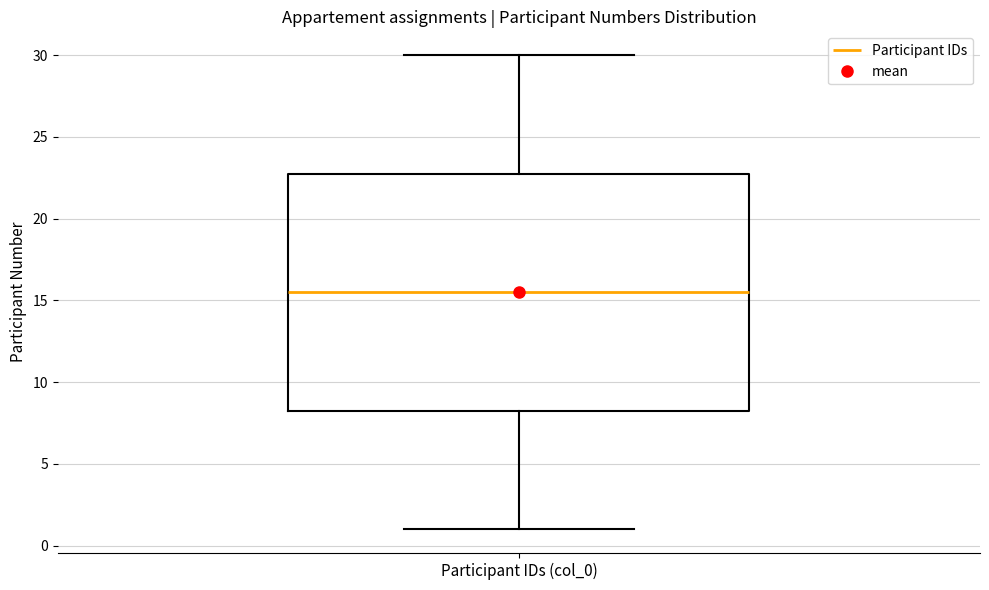

Transcribe this box plot: give where the median line is, the range the box spans, and where the two whiskers end, as read against the y-axis. The values are not printed on the chart, so give them approximately, as read against the axis.

median 15.5, box 8.5 to 23.0, whiskers 1.0 to 30.0